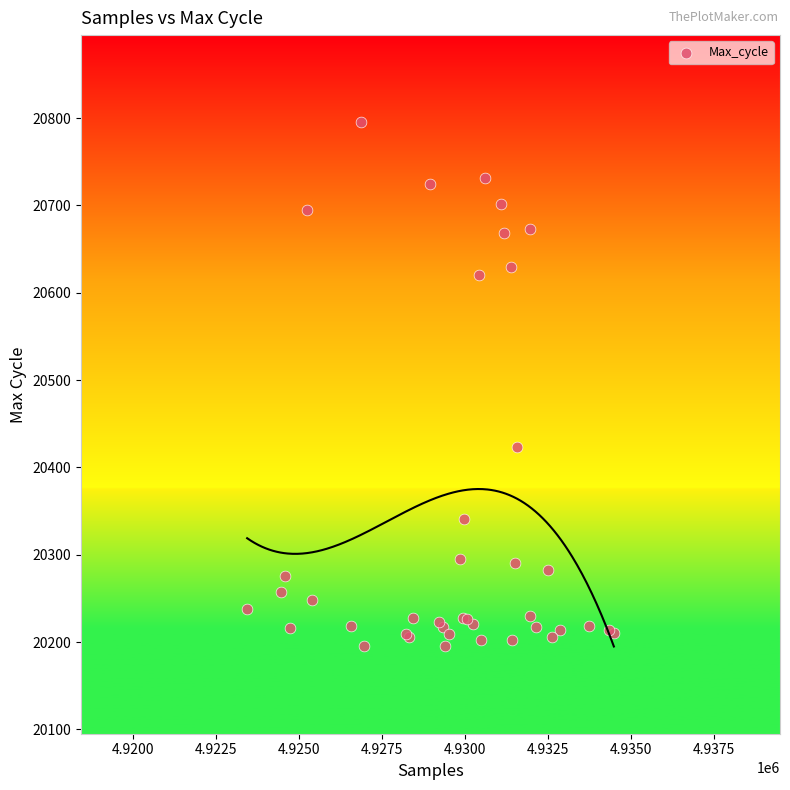

What Y value in the scatter plot is closest to 20495?

20423